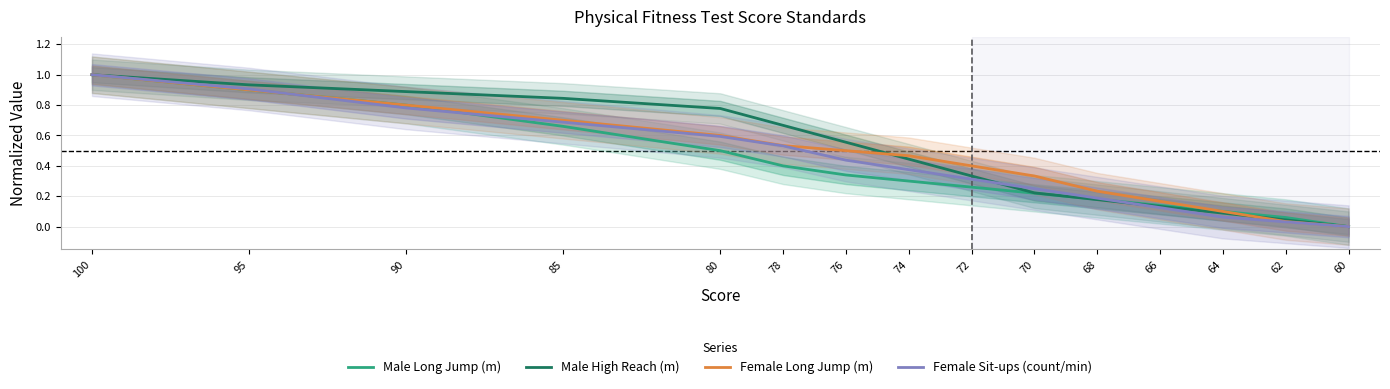

Rank the series by their average value, from highest to lowest.

Male High Reach (m), Female Long Jump (m), Female Sit-ups (count/min), Male Long Jump (m)